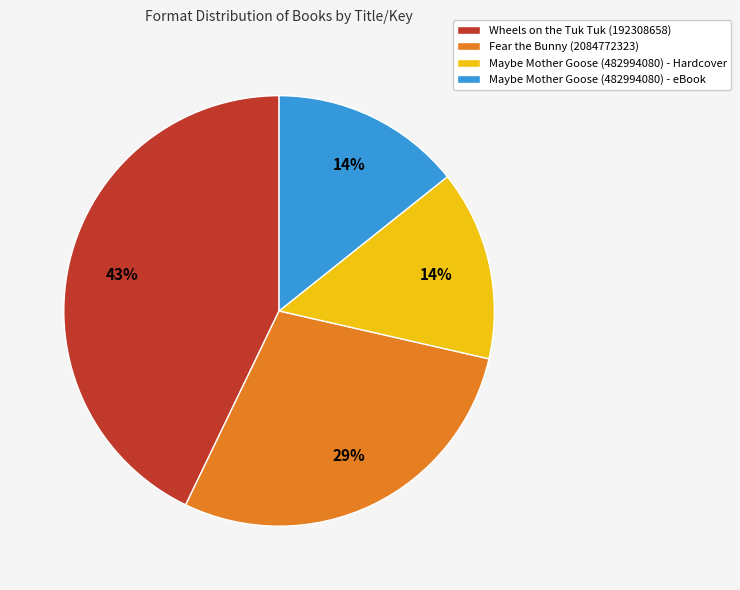

What is the largest slice in the pie chart?

Wheels on the Tuk Tuk (192308658)